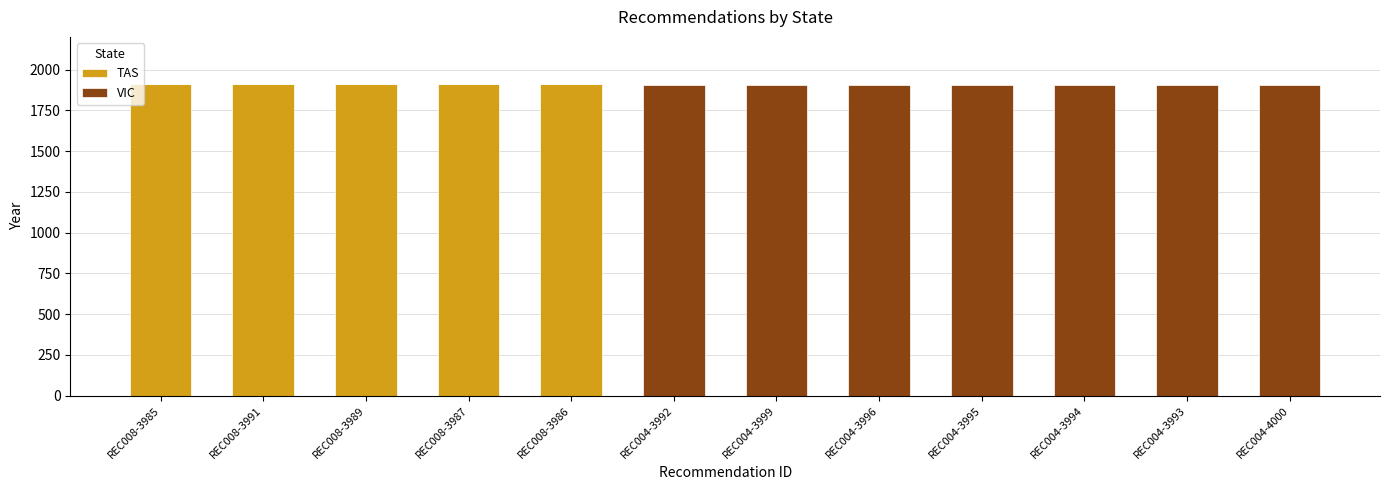

What is the sum of all TAS values?

9565